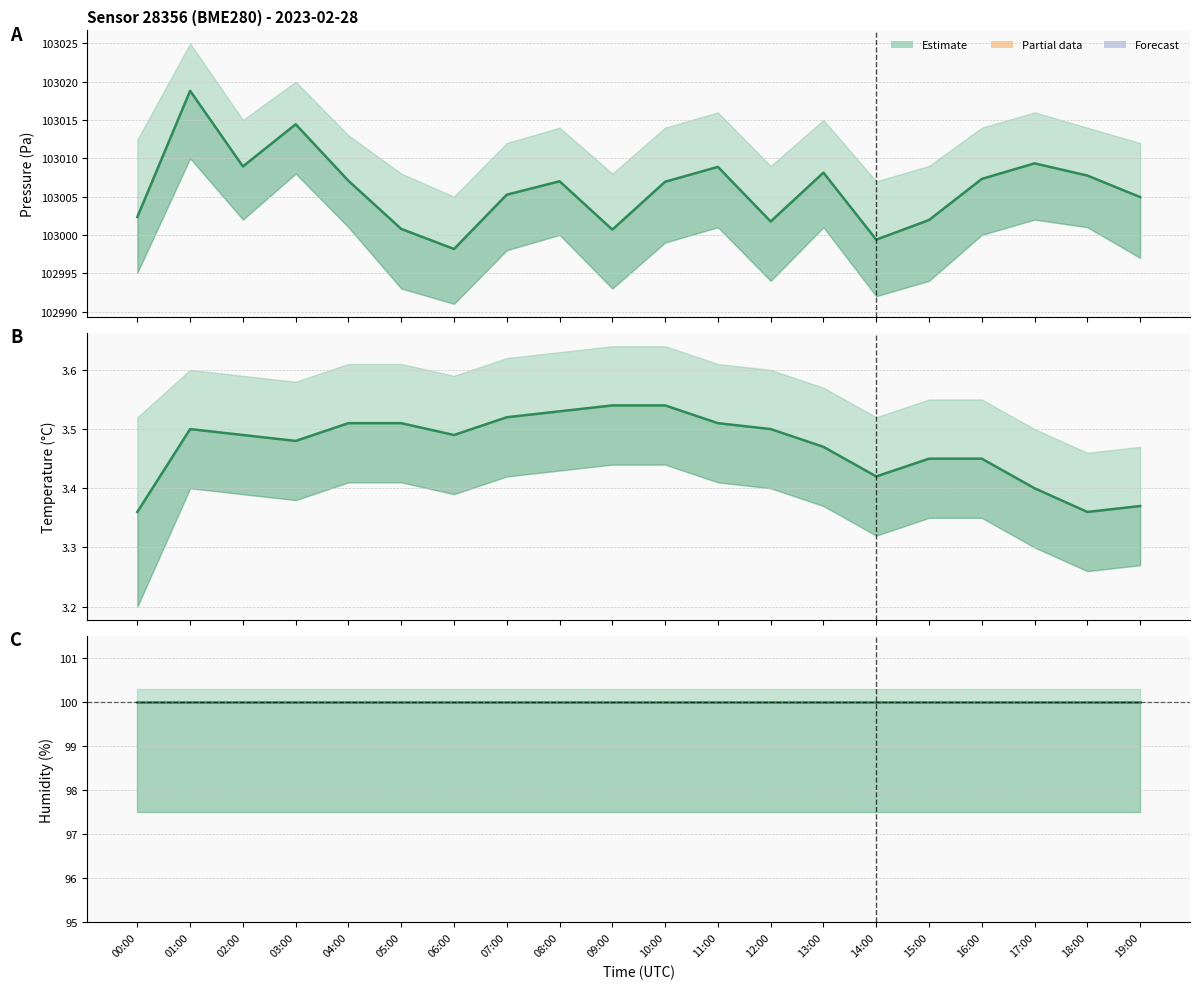

At which category does the chart reach its minimum across all series?

00:00